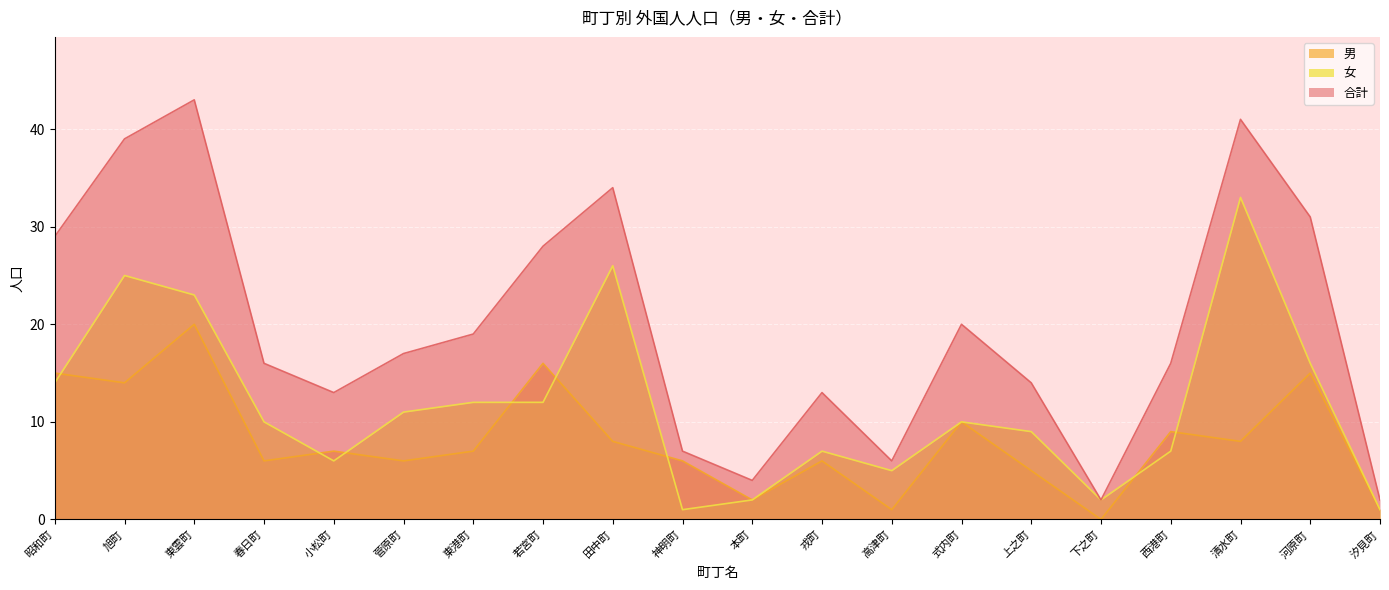

At which category does the chart reach its peak across all series?

東雲町